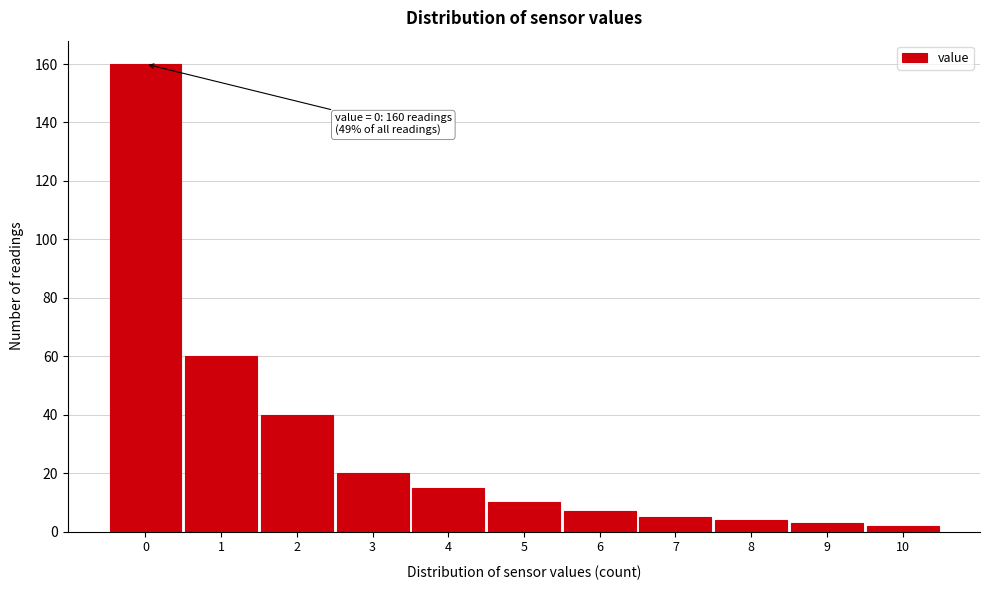

Over which range of the x-axis is the bar tallest?

-0.5 to 0.5